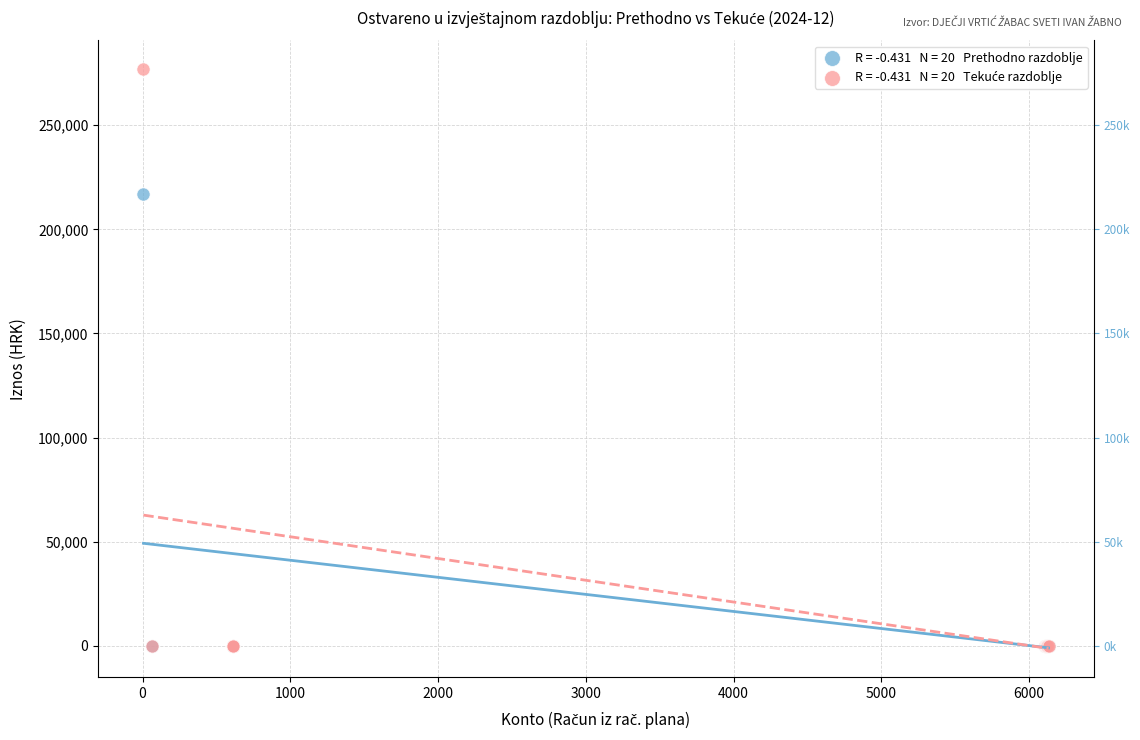

Across all series, what Y value is closest to 138416?

217137.8